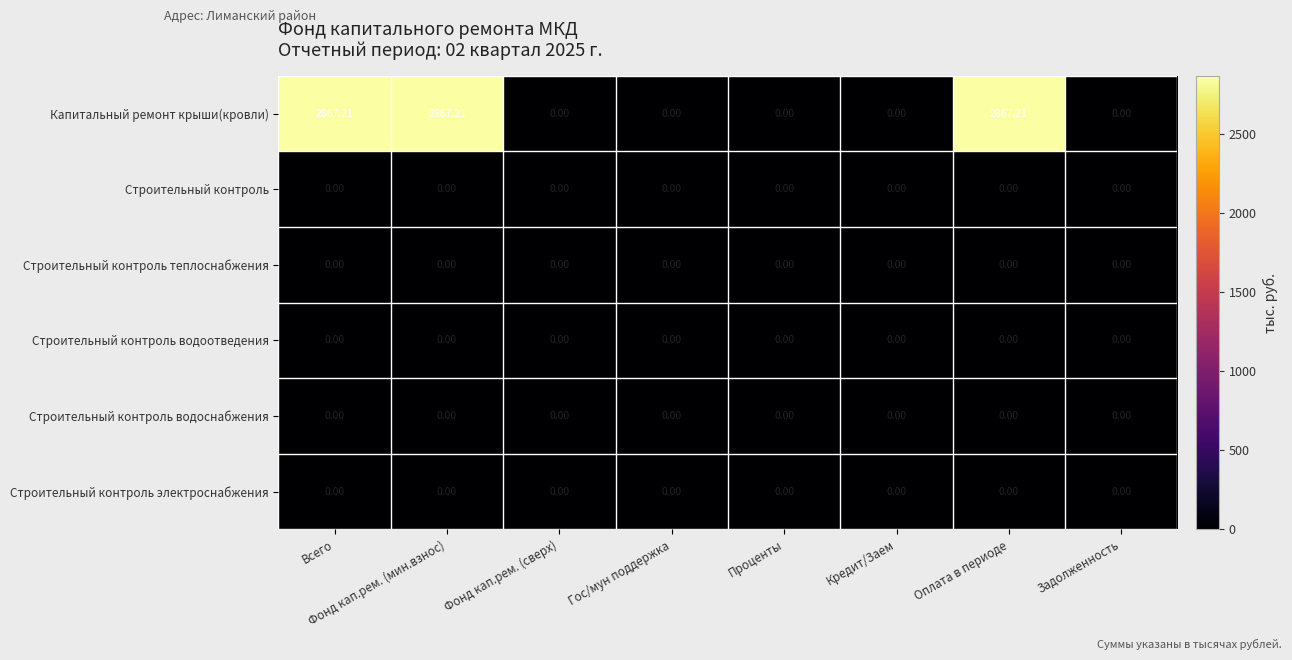

Which series has the largest range (max minus min)?

Капитальный ремонт крыши(кровли)